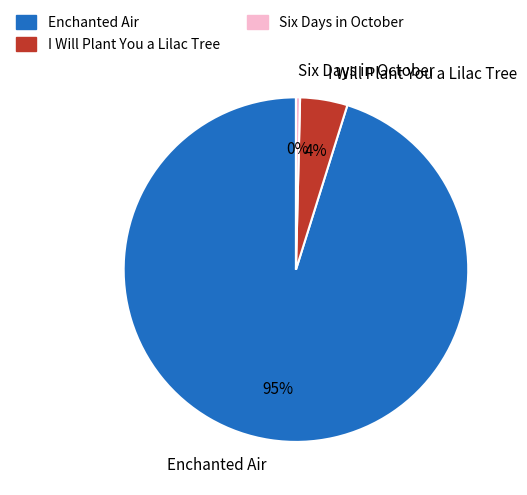

To the nearest percent, what percentage of the pie is I Will Plant You a Lilac Tree?

4%